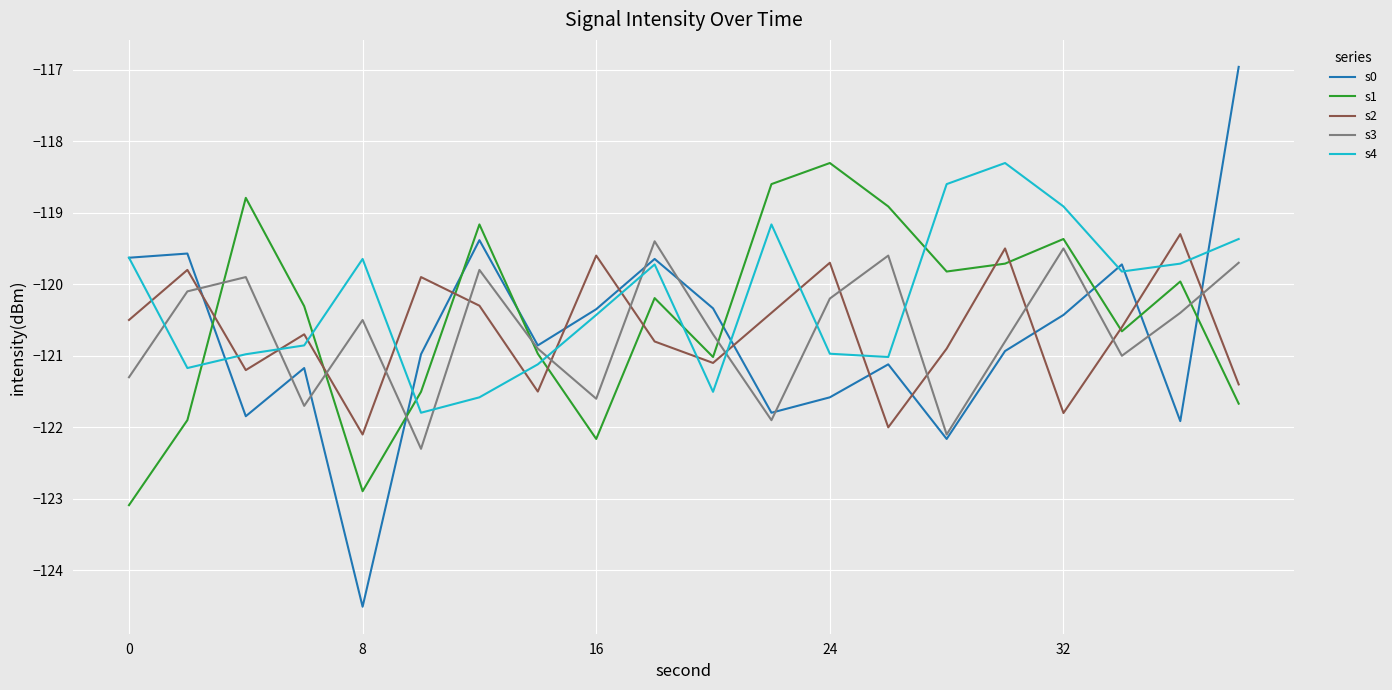

What is the lowest value of the s3 series?

-122.3